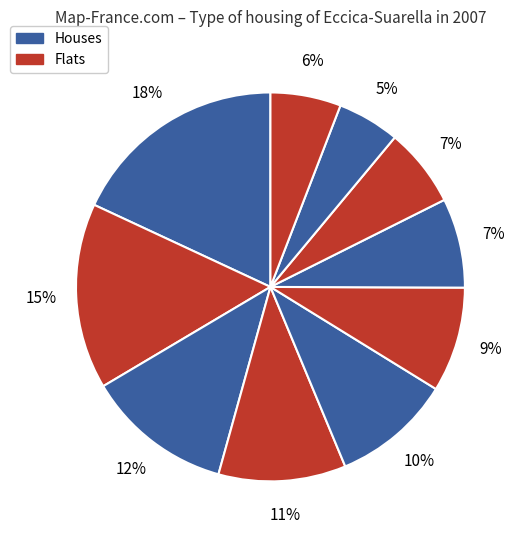

Count the number of slices in the pie.

10